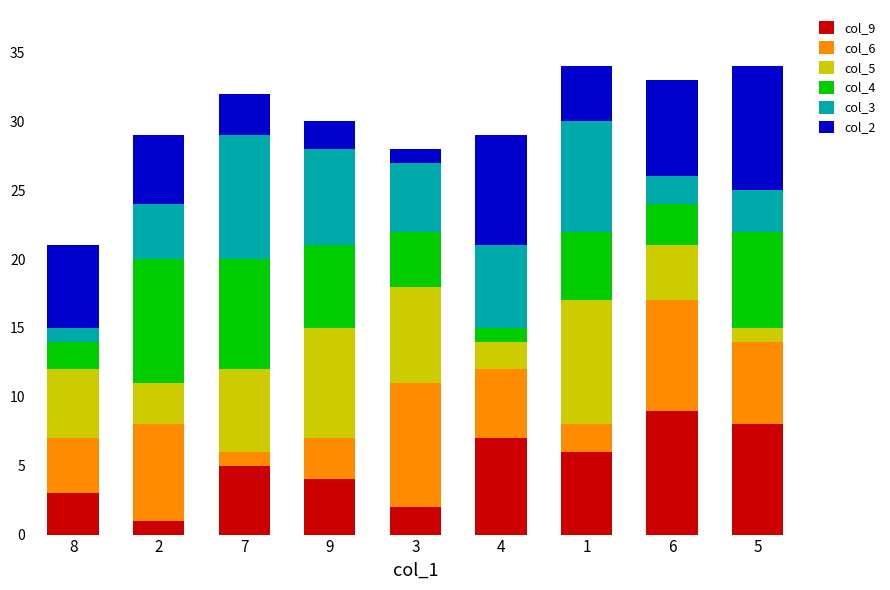

How many categories are shown in the chart?

9